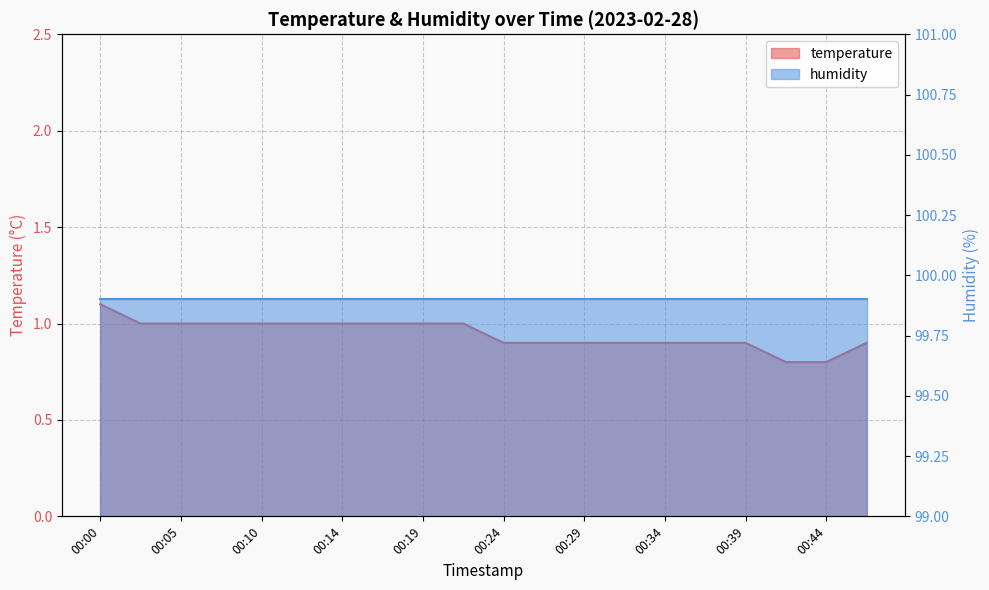

Reading right to left, transcribe all the data shown in this chart.

0.9	0.8	0.8	0.9	0.9	0.9	0.9	0.9	0.9	0.9	1.0	1.0	1.0	1.0	1.0	1.0	1.0	1.0	1.0	1.1